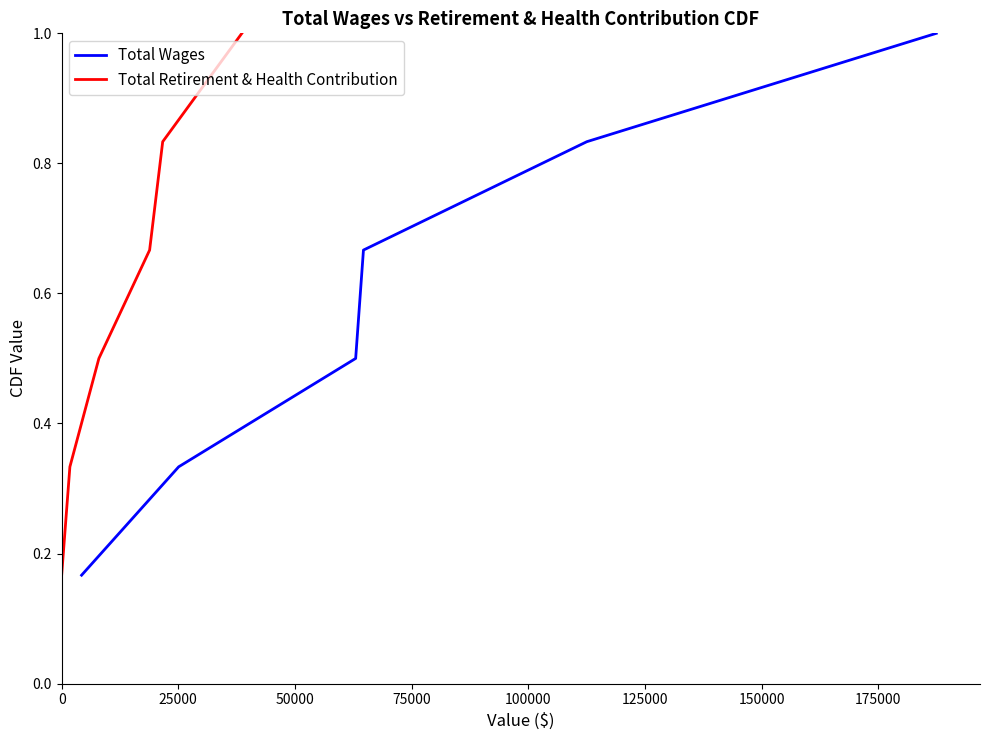

What is the highest value of the Total Wages series?

1.0